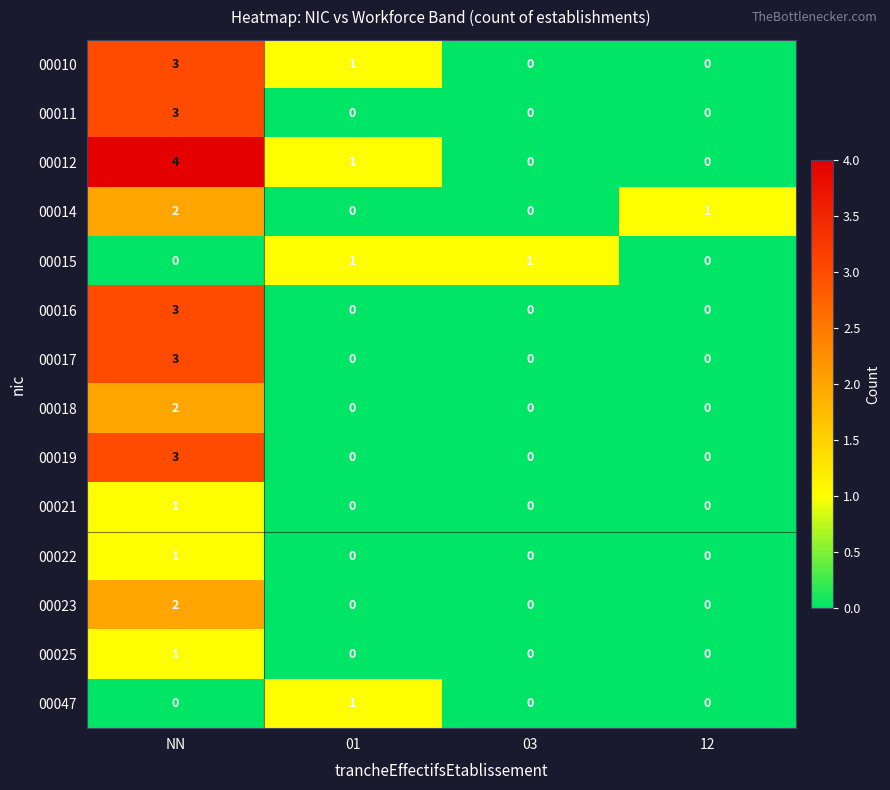

At how many categories does at least one series exceed 2?

1